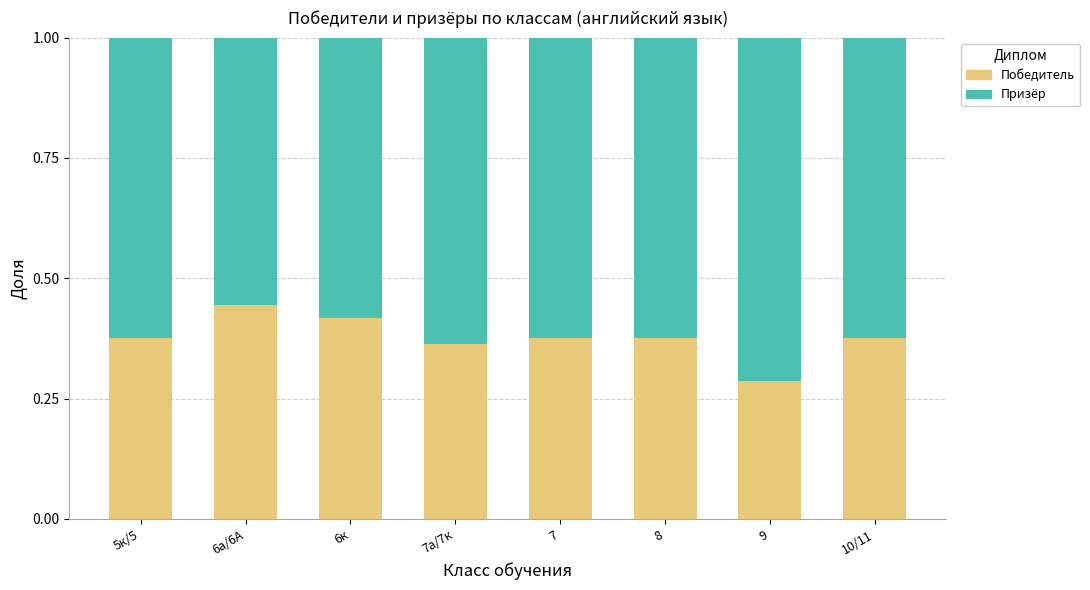

What is the sum of all Победитель values?

3.0